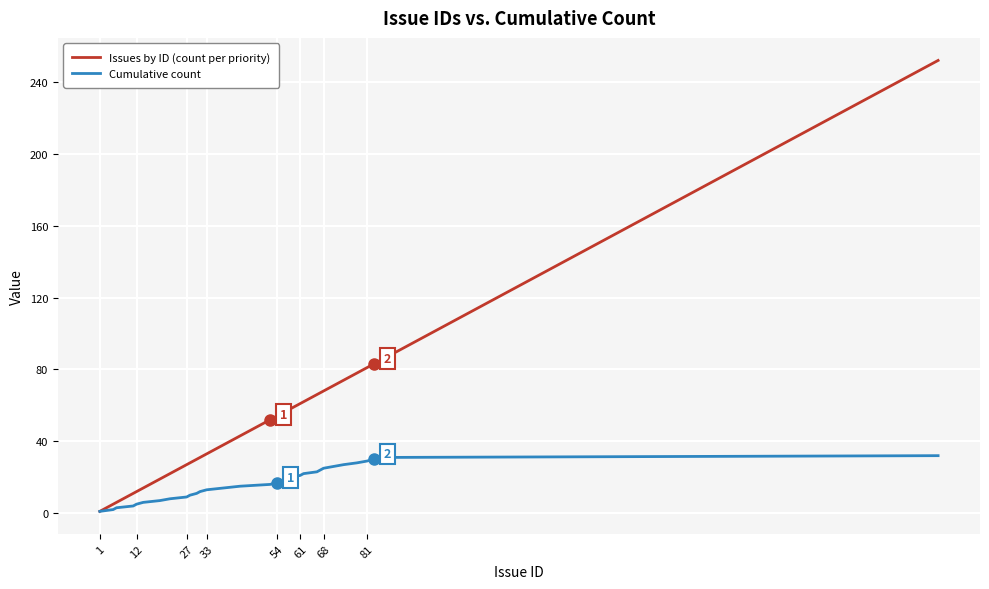

How many lines are shown in the chart?

2